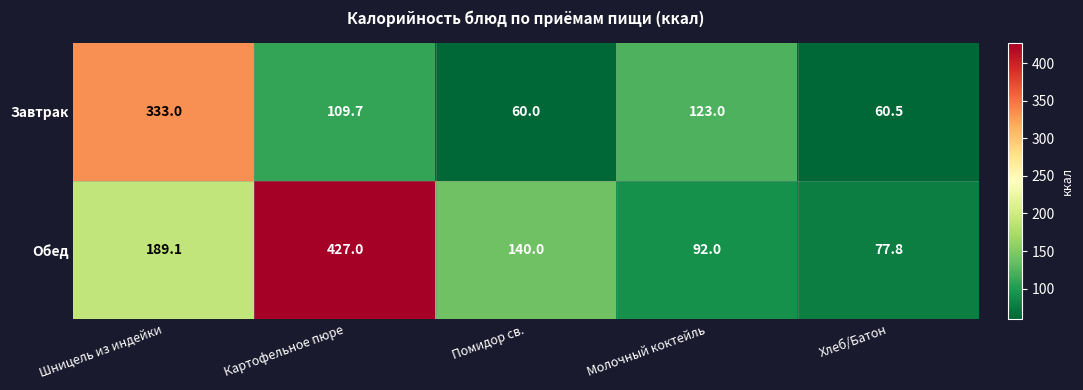

At which category is the sum across all series the highest?

Картофельное пюре